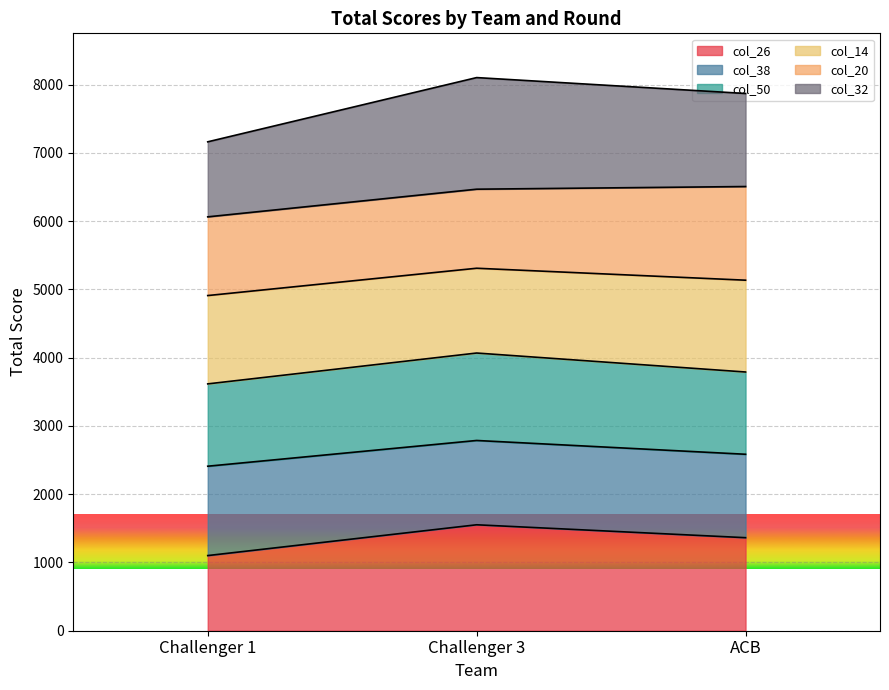

Does the chart display data point markers on the line(s)?

No